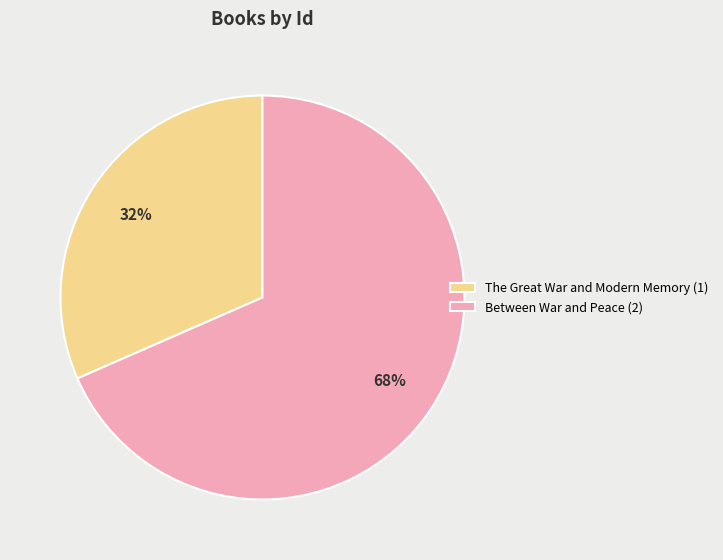

What is the majority slice?

Between War and Peace (2)